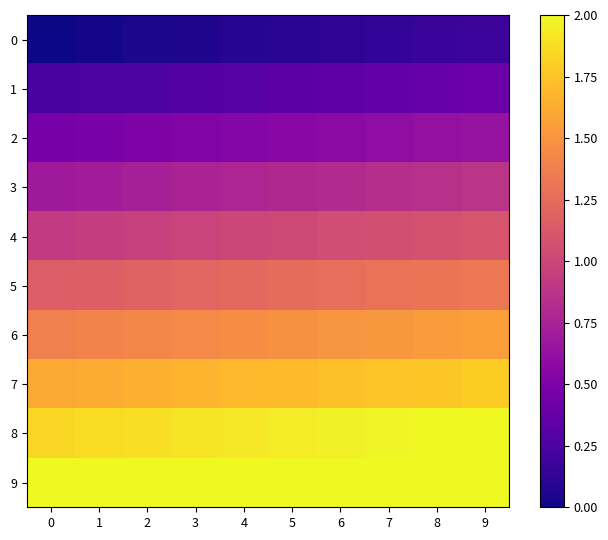

Count the number of data series in this chart.

10